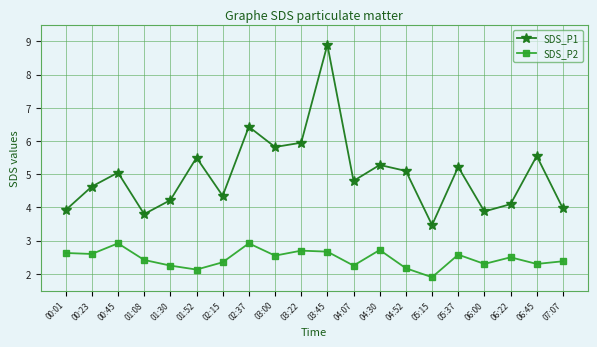

True or false: SDS_P1 has more than 0 interior local peaks.

True